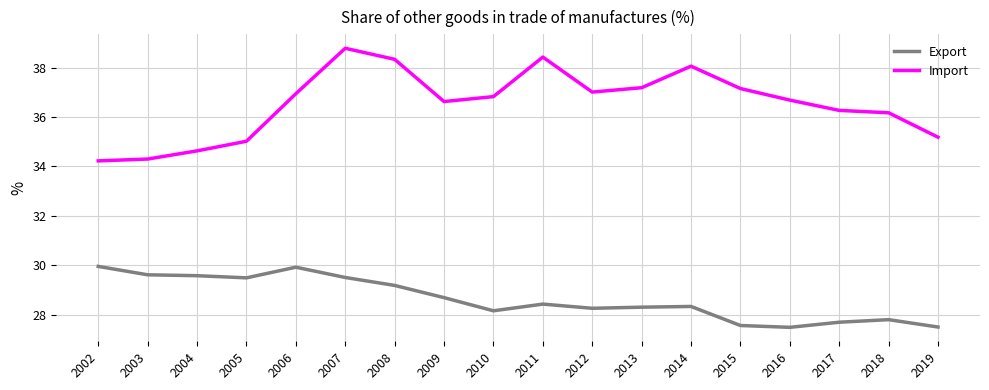

What value does the Export series have at 2010?

28.2